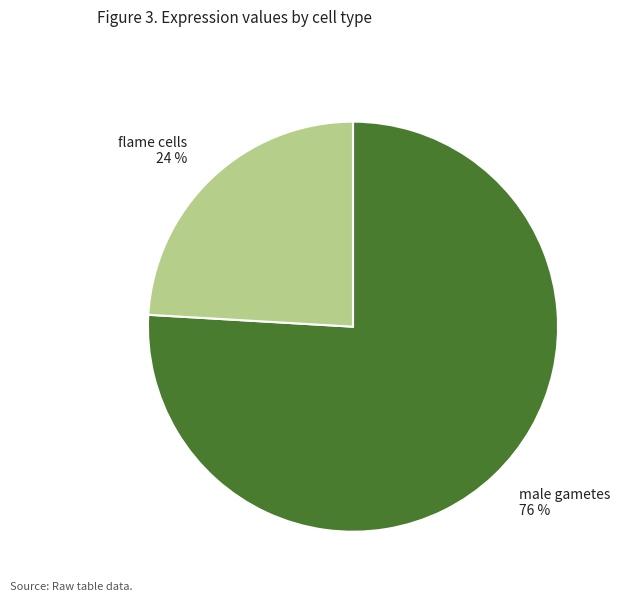

What is the smallest slice in the pie chart?

flame cells